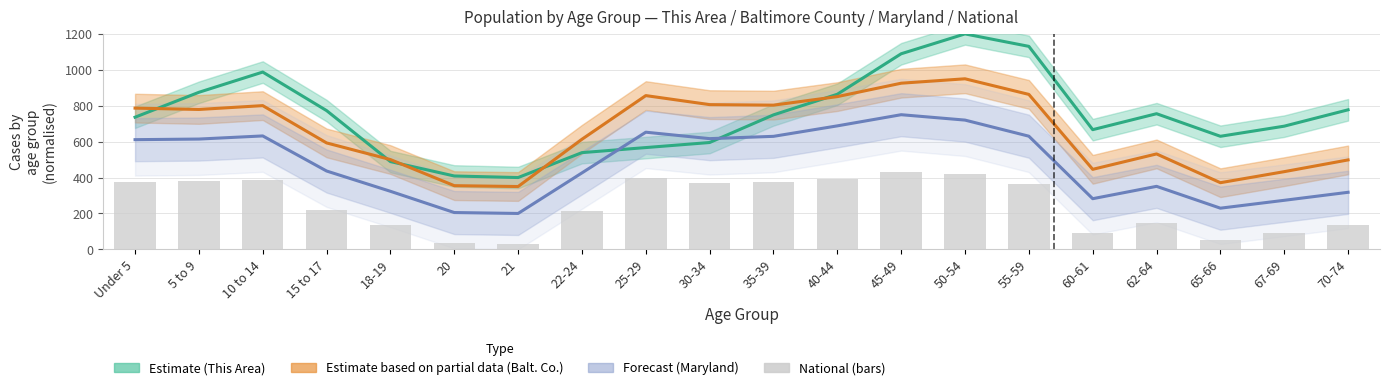

What is the approximate value of Maryland (Forecast) at 20?

205.1